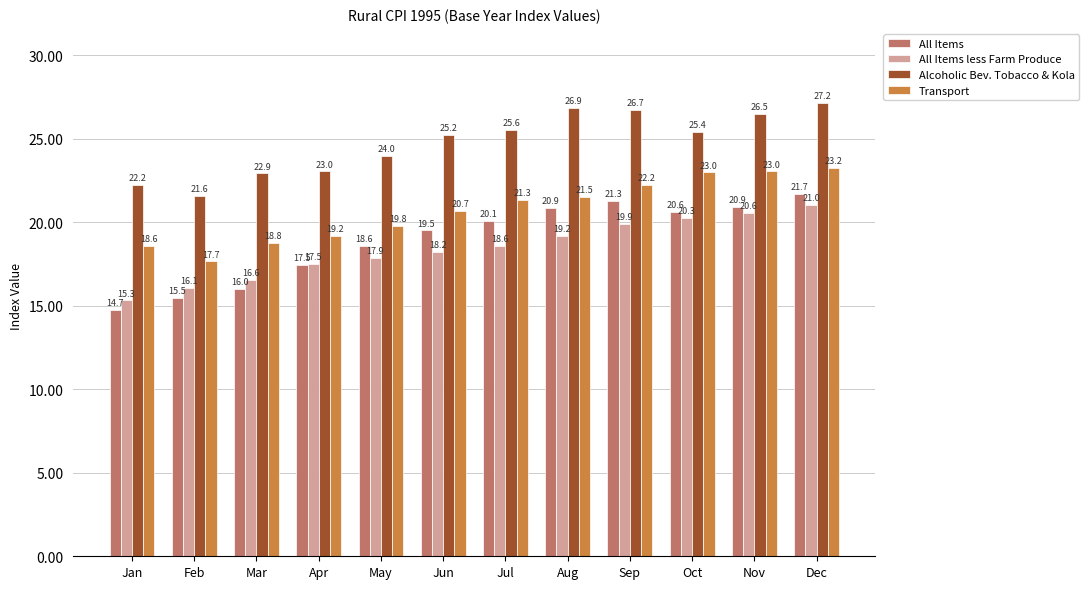

What is the value of the All Items bar at the 4th from the left?

17.5